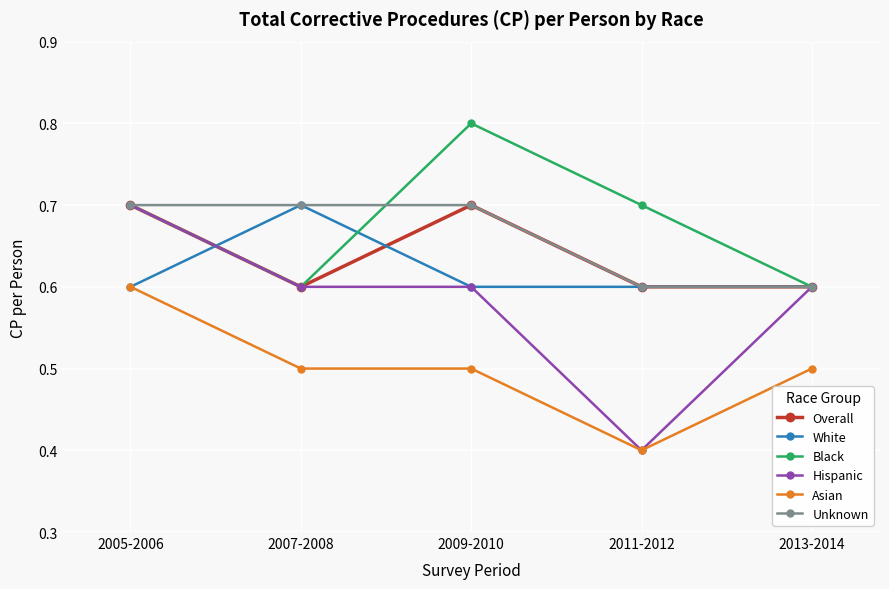

What is the value of the Asian point at the 1st from the left?

0.6